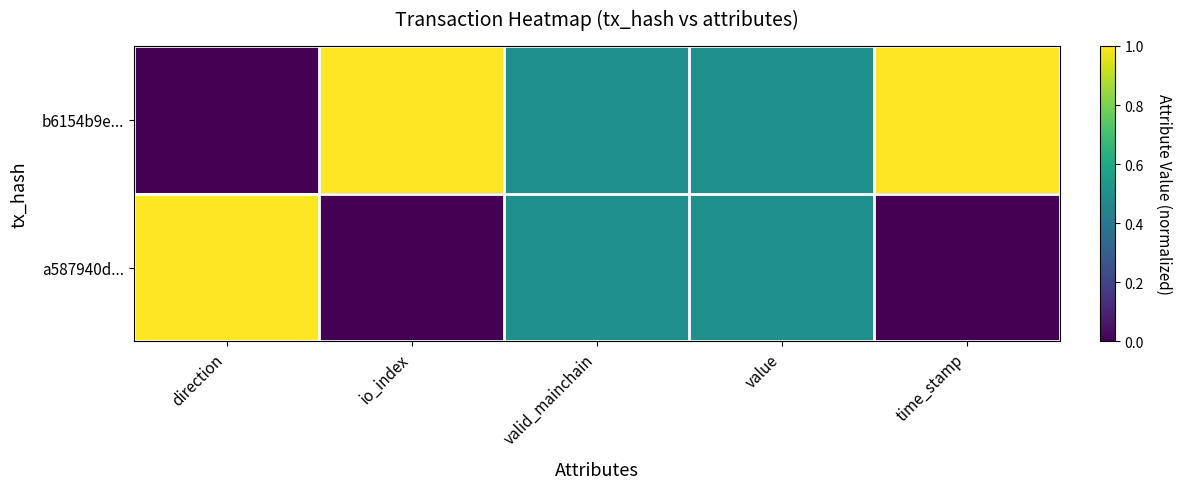

List the series in order of their peak value, highest first.

b6154b9e..., a587940d...